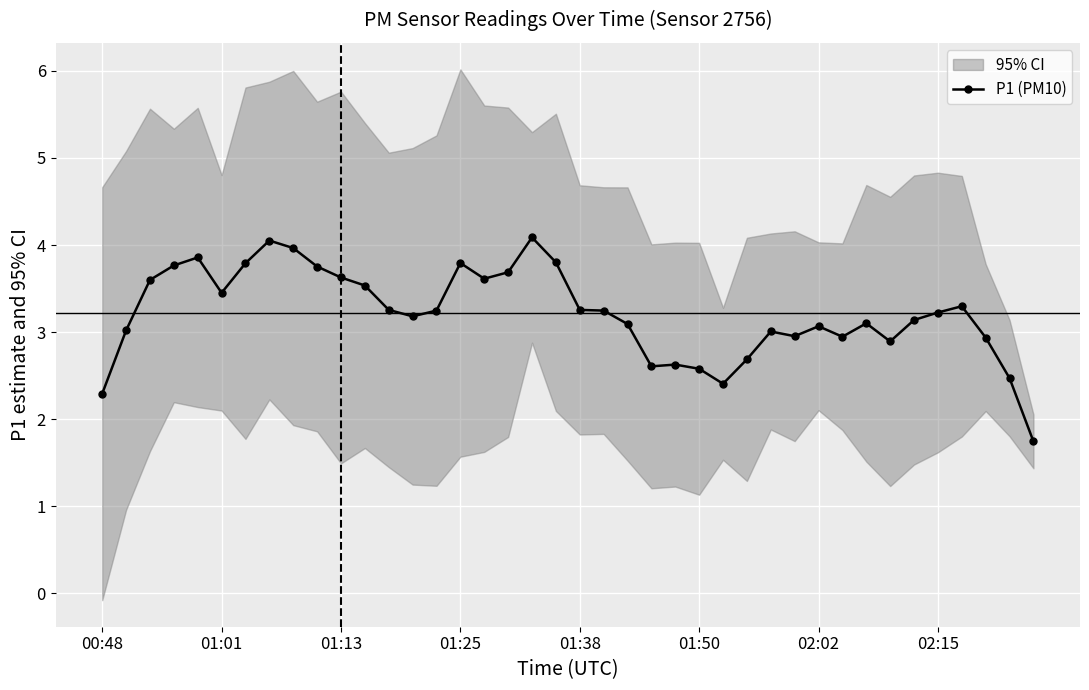

Where is the data nearest to the value 2?

39